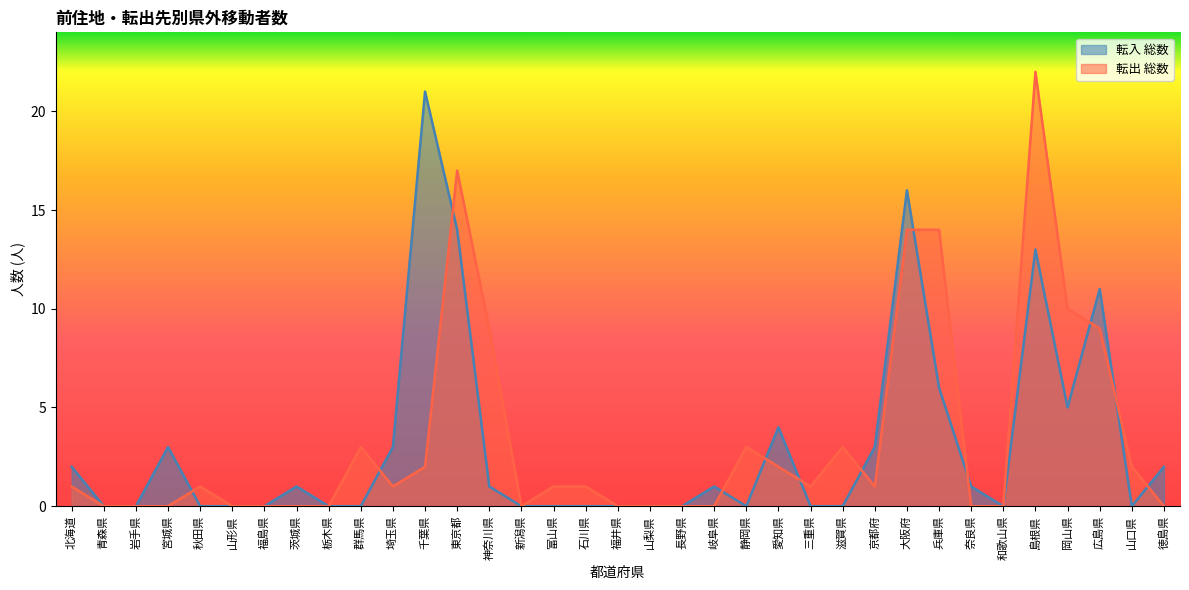

What are all the series names shown in the legend?

転入 総数, 転出 総数